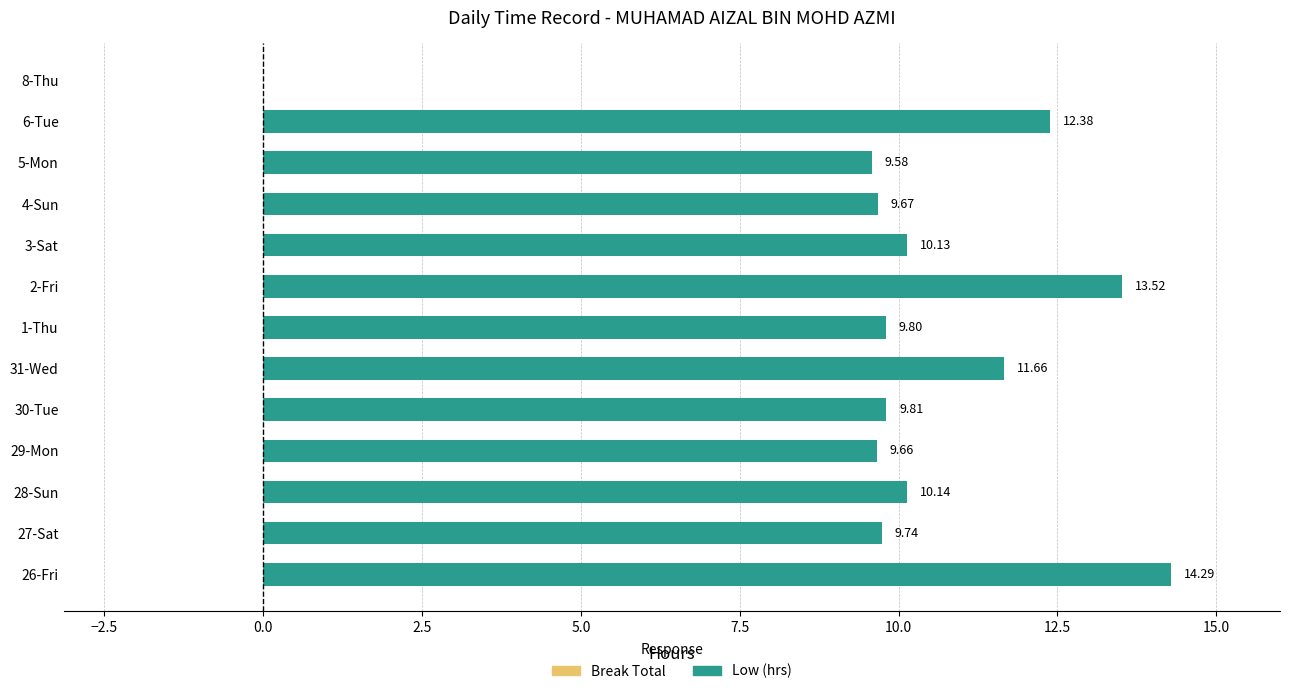

Count the number of data series in this chart.

1